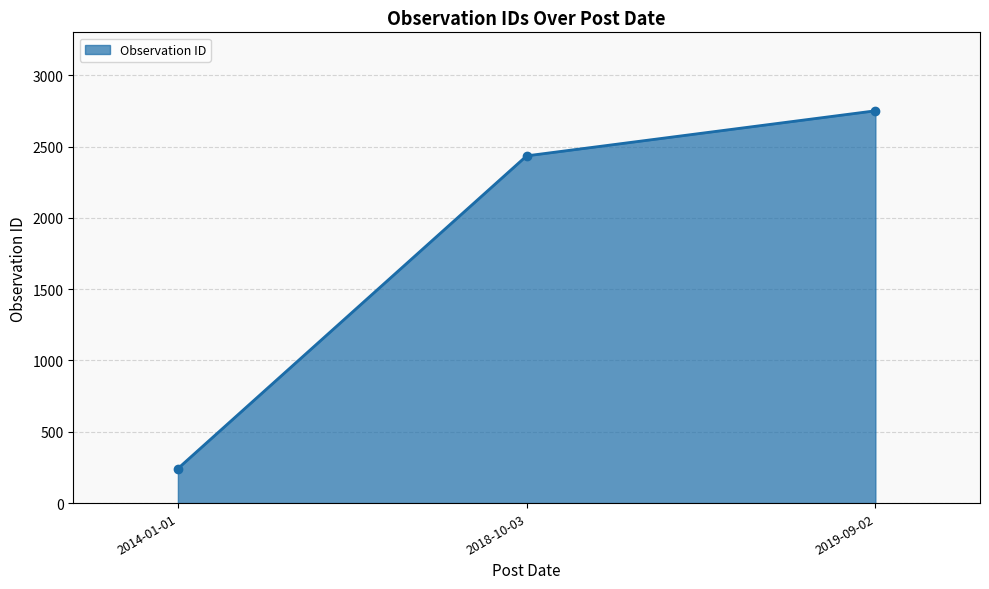

What is the difference between the maximum and minimum values?

2509